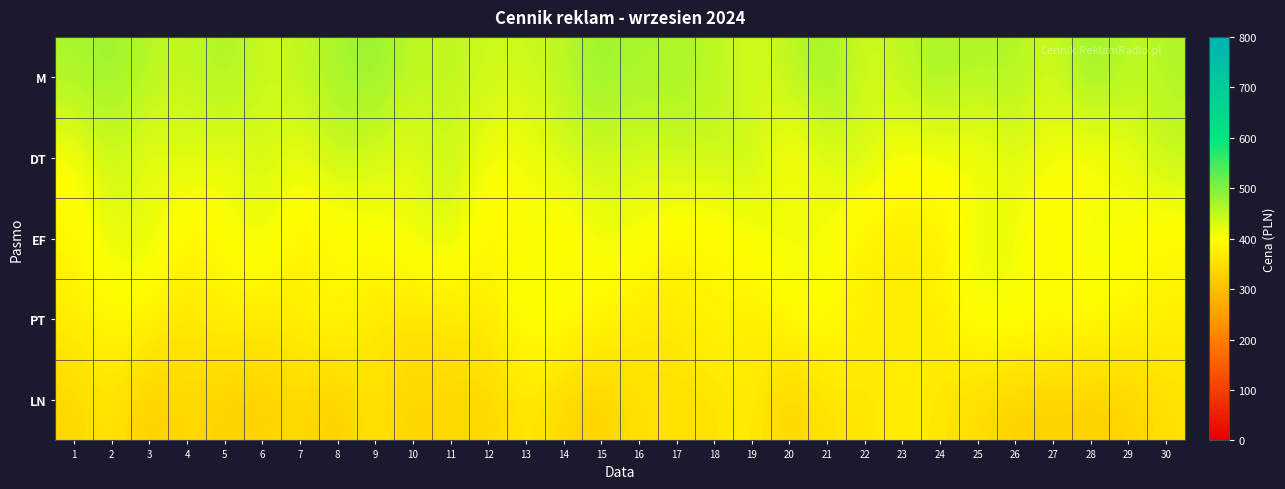

Reading right to left, extract all data points from this chart.

M: 30=462	29=450	28=489	27=431	26=467	25=459	24=473	23=453	22=431	21=482	20=451	19=432	18=453	17=469	16=465	15=482	14=453	13=440	12=440	11=452	10=448	9=487	8=468	7=450	6=437	5=472	4=444	3=458	2=481	1=468
DT: 30=449	29=414	28=393	27=407	26=428	25=398	24=410	23=396	22=440	21=426	20=392	19=446	18=441	17=444	16=433	15=440	14=436	13=404	12=405	11=449	10=417	9=431	8=448	7=416	6=438	5=414	4=433	3=411	2=447	1=401
EF: 30=387	29=398	28=423	27=373	26=411	25=423	24=375	23=371	22=373	21=409	20=419	19=405	18=386	17=383	16=404	15=416	14=377	13=413	12=376	11=429	10=416	9=397	8=389	7=371	6=422	5=395	4=378	3=427	2=419	1=383
PT: 30=378	29=390	28=394	27=409	26=409	25=409	24=374	23=375	22=373	21=402	20=396	19=367	18=394	17=365	16=370	15=389	14=406	13=409	12=372	11=363	10=357	9=364	8=397	7=380	6=363	5=385	4=359	3=383	2=393	1=375
LN: 30=353	29=331	28=327	27=328	26=326	25=347	24=360	23=377	22=358	21=361	20=324	19=378	18=352	17=354	16=354	15=327	14=336	13=370	12=330	11=343	10=327	9=363	8=320	7=343	6=328	5=326	4=344	3=320	2=364	1=334